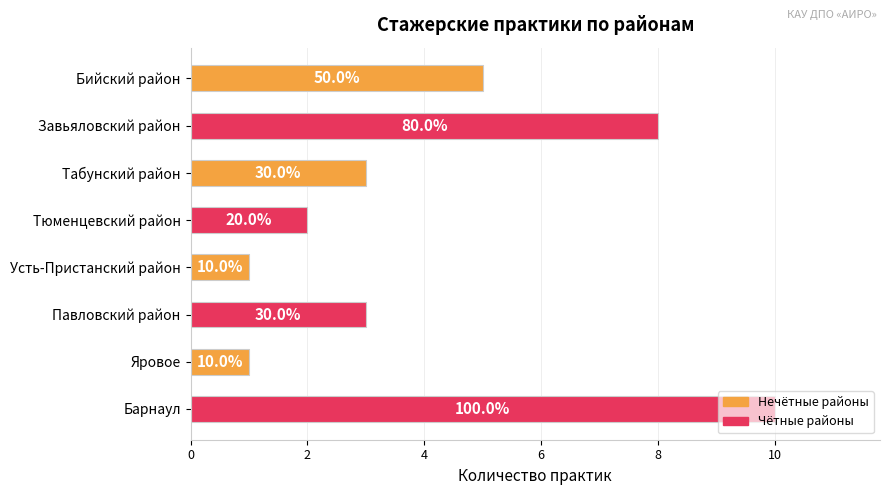

Are the bars horizontal?

Yes